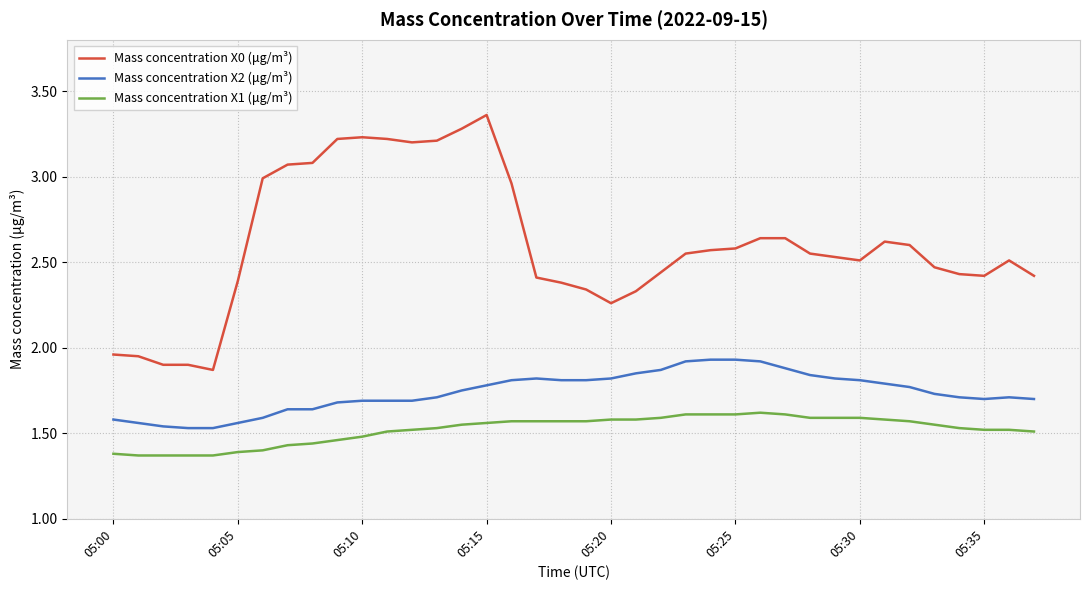

True or false: Mass concentration X1 (μg/m³) and Mass concentration X2 (μg/m³) cross at least once.

False